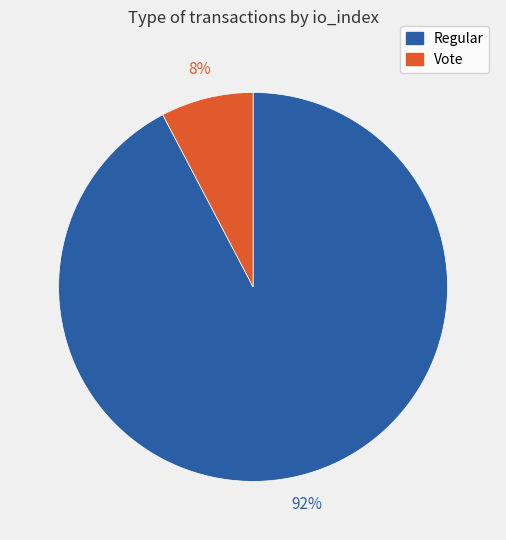

To the nearest percent, what is the average slice percentage?

50%